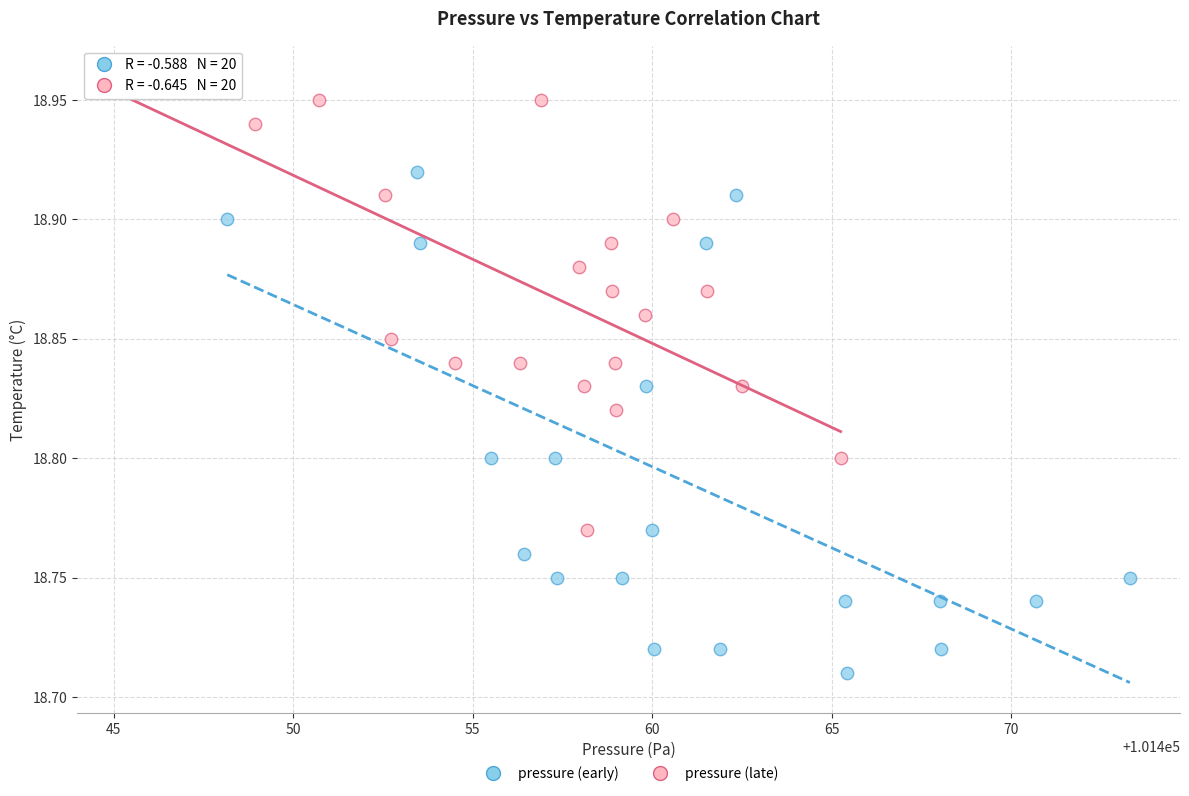

Which series reaches the minimum Y coordinate?

pressure (early)